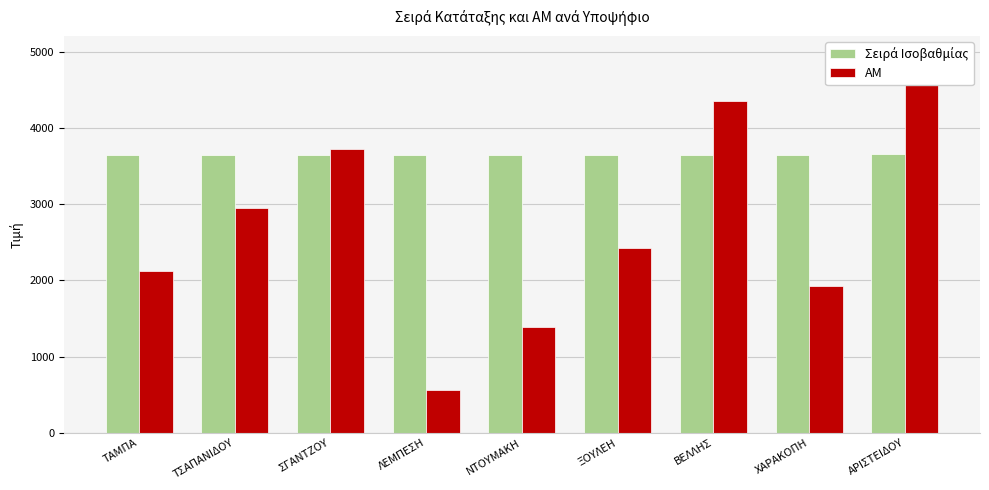

How many data points in Σειρά Ισοβαθμίας are above 3649?

4